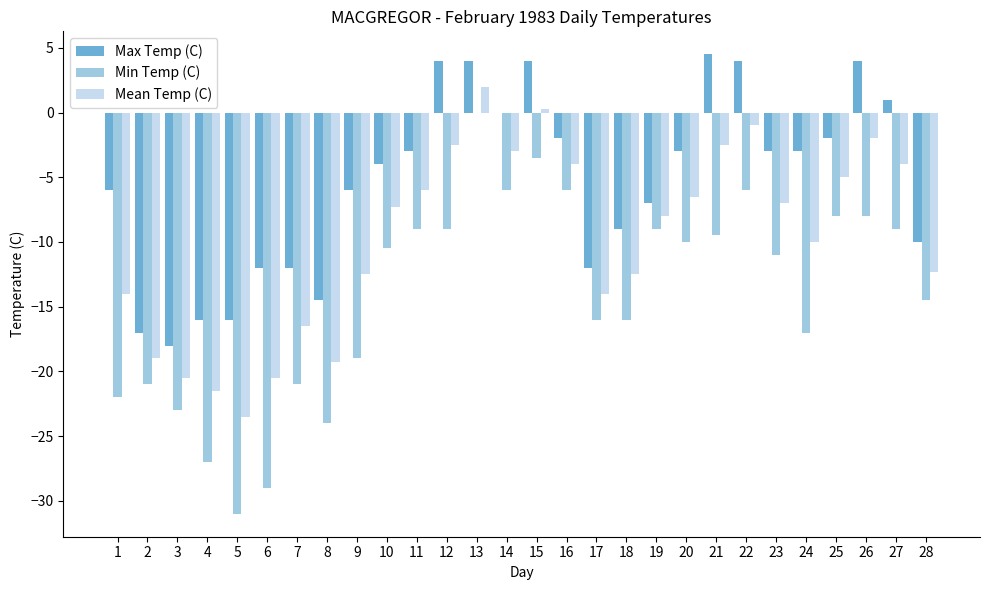

What is the total value across all series at 25?

-15.0